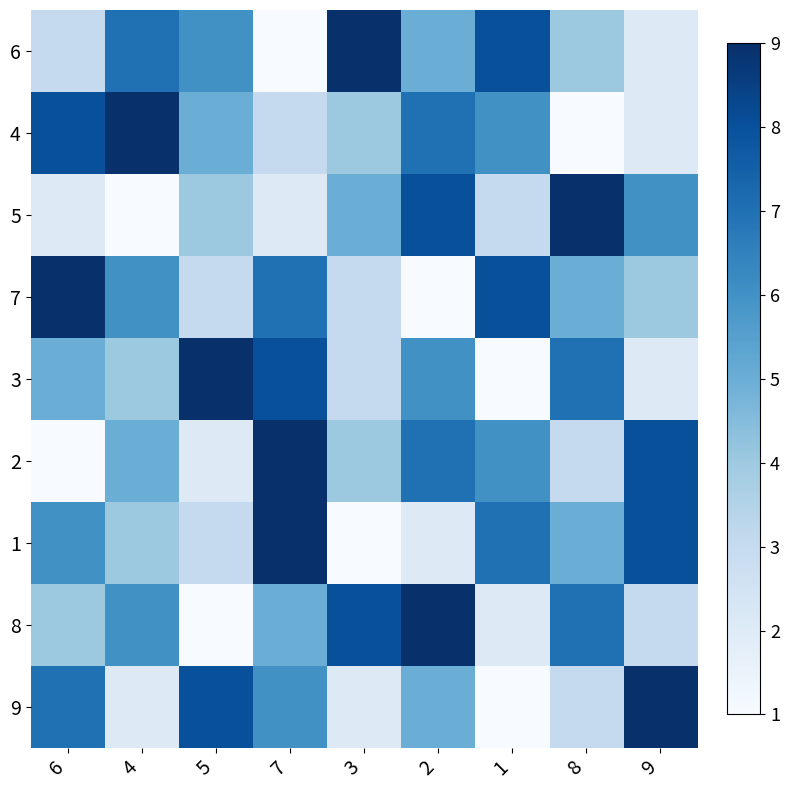

How many series are shown in this chart?

9